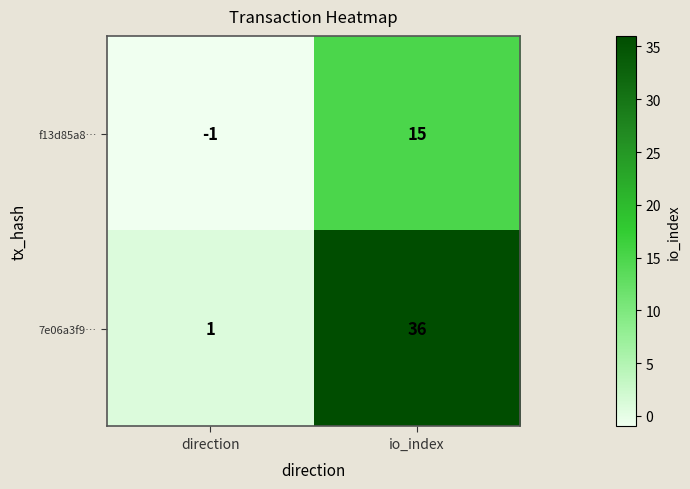

The f13d85a8… series shows 9 at io_index. True or false?

False